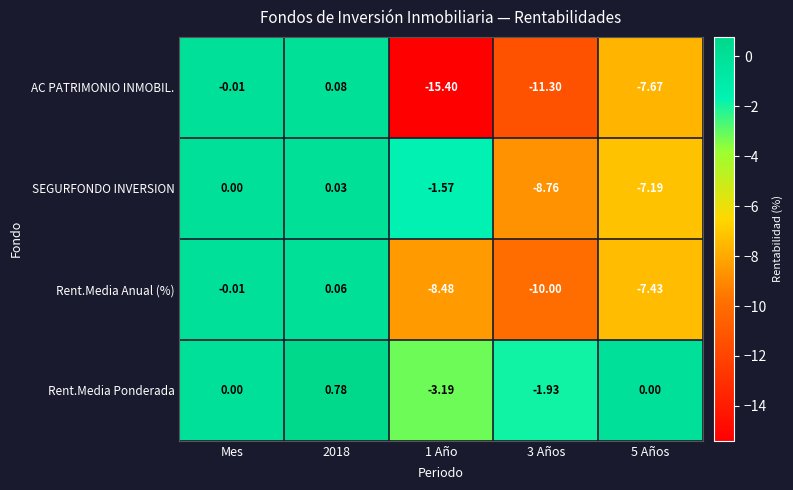

How many series are shown in this chart?

4